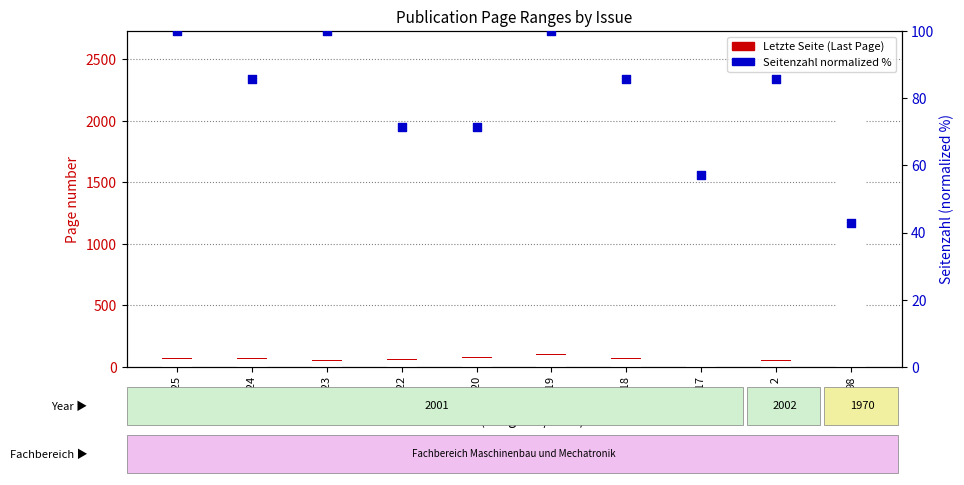

Which series has the largest Y range (max minus min)?

Letzte Seite